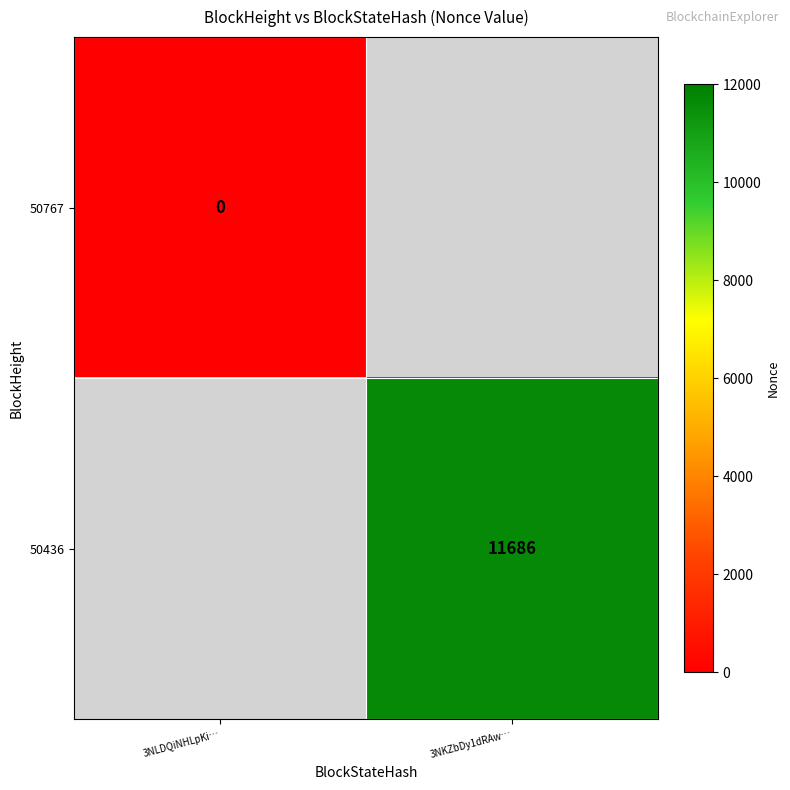

True or false: 50436 has a value of 11686 at 3NKZbDy1dRAw….

True